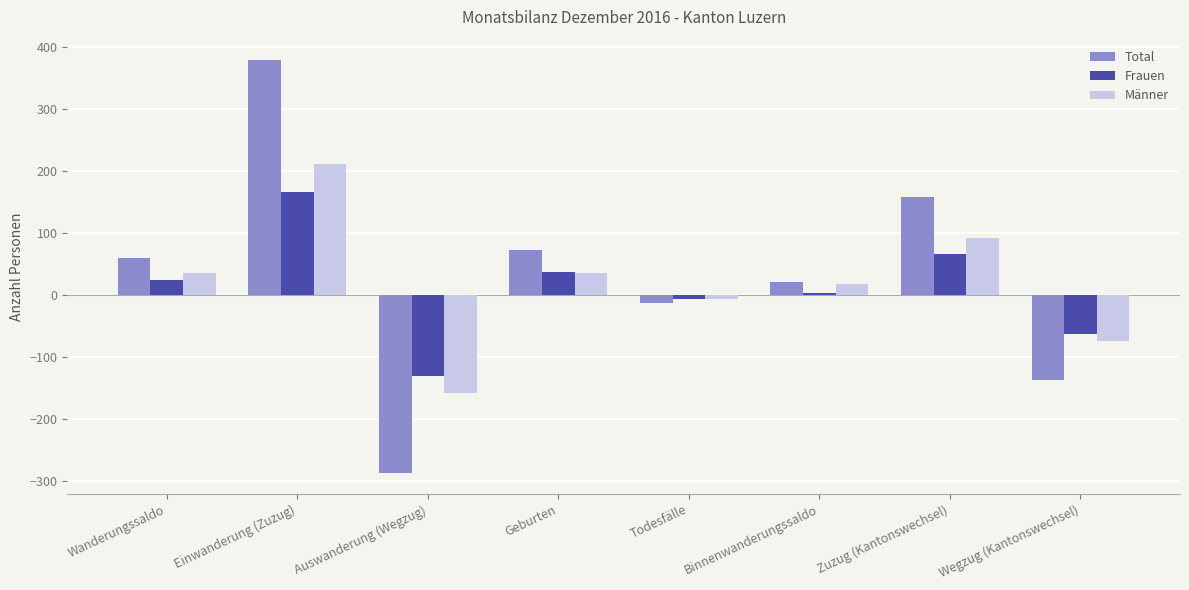

Which category has the lowest value in the Frauen series?

Auswanderung (Wegzug)